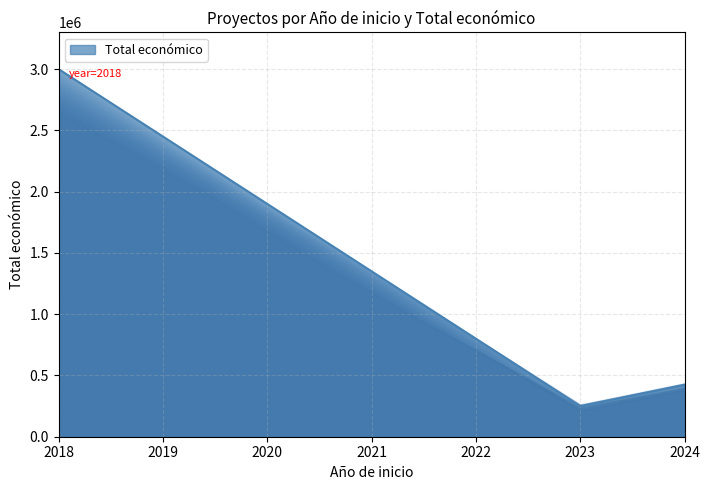

What is the difference between the maximum and minimum values?

2747173.2